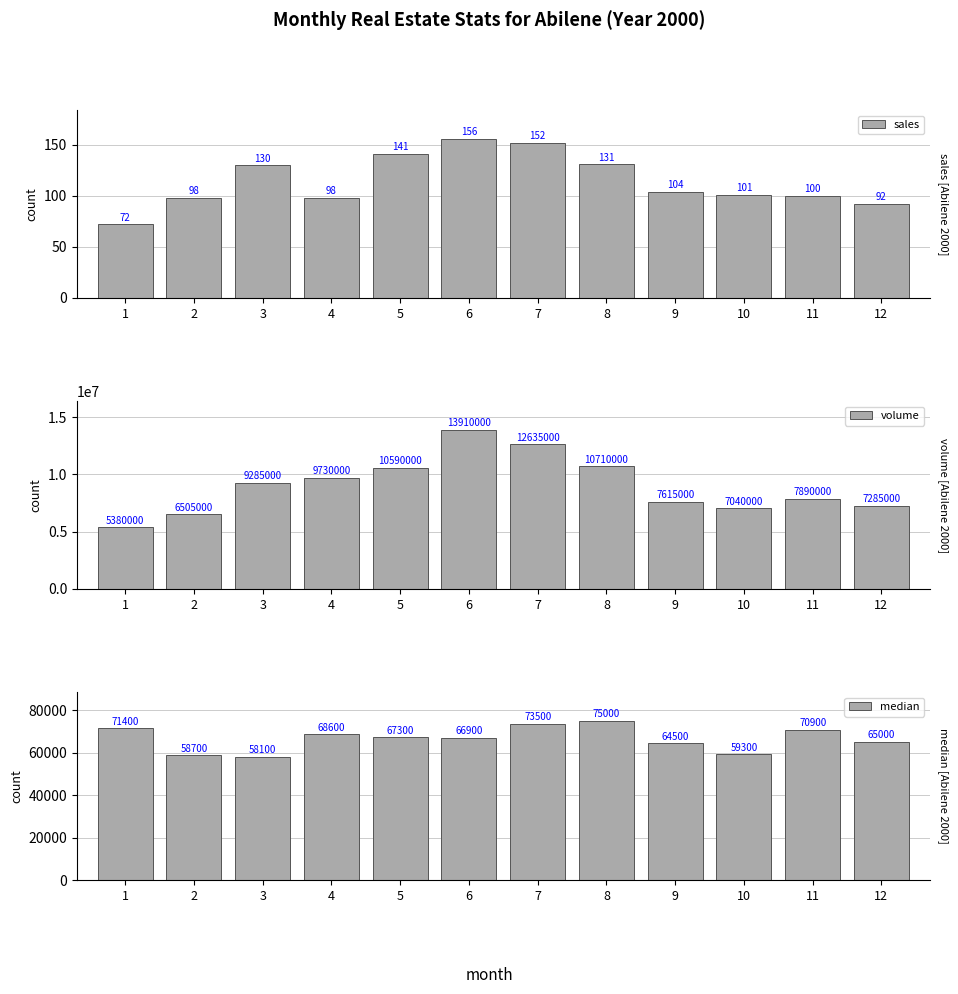

What is the sum of the median values at 1 and 12?

136400